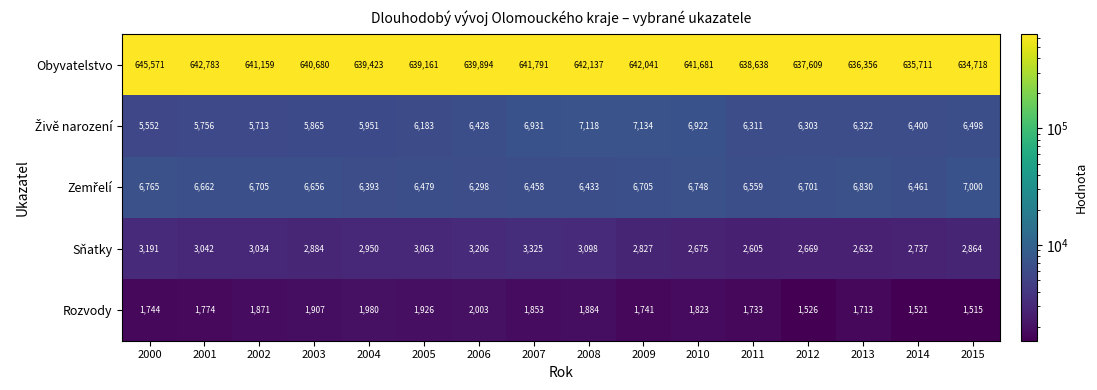

The value of Obyvatelstvo at 2004 is 895703. True or false?

False